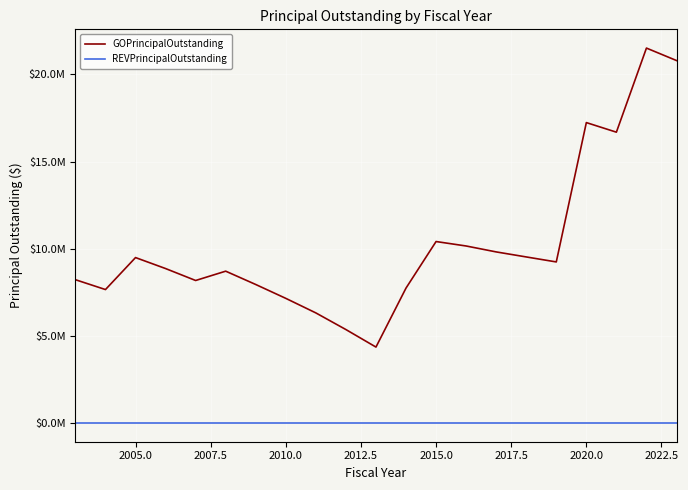

What is the sum of all GOPrincipalOutstanding values?

215346538.0